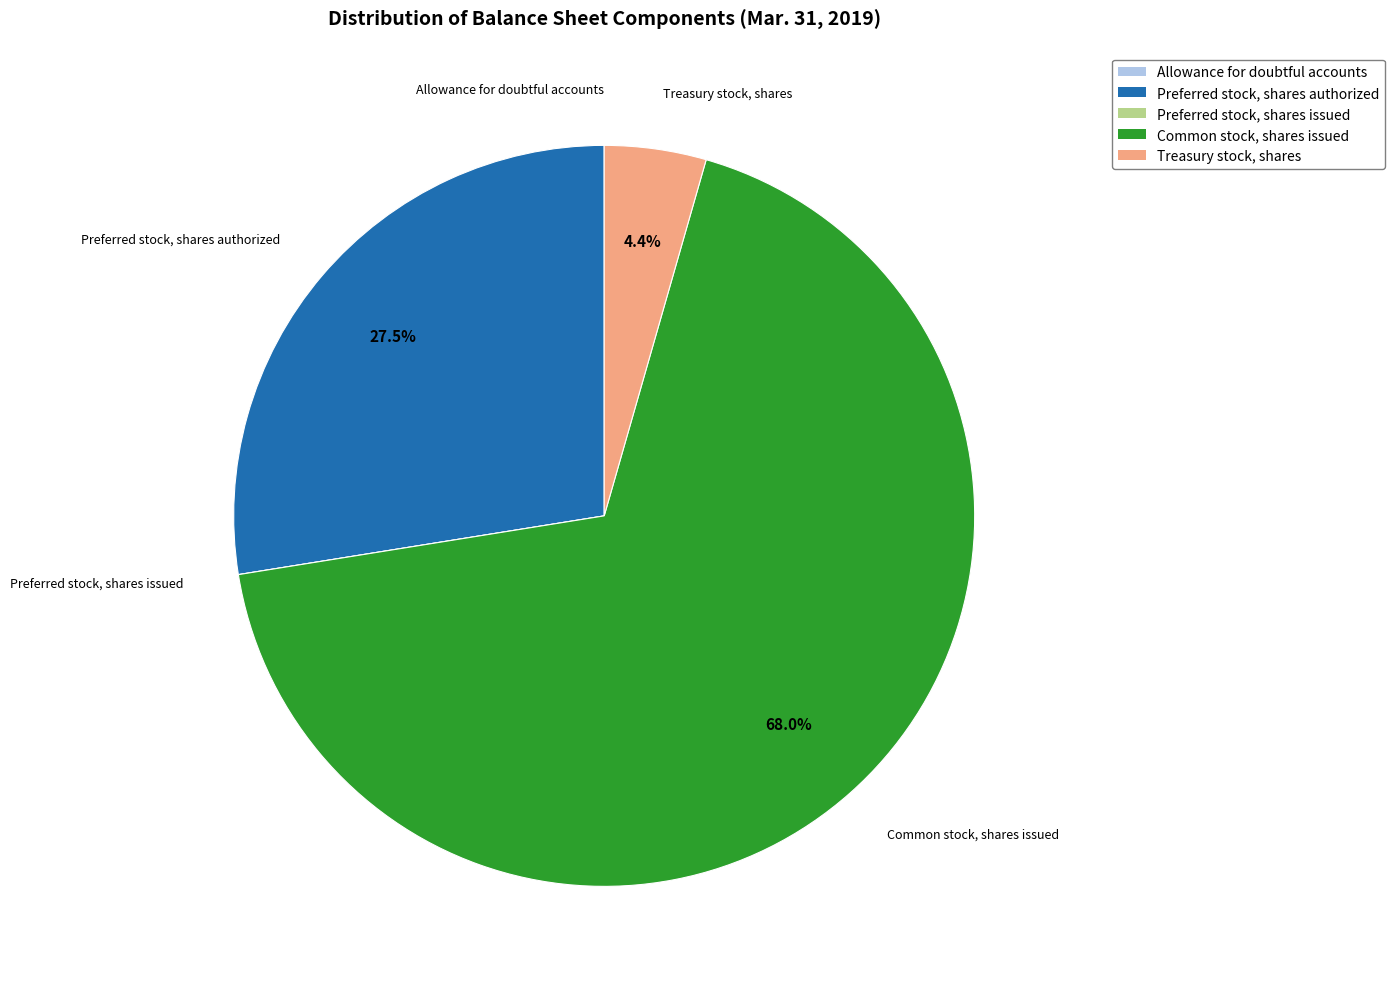

Does Common stock, shares issued represent more than half of the total?

Yes